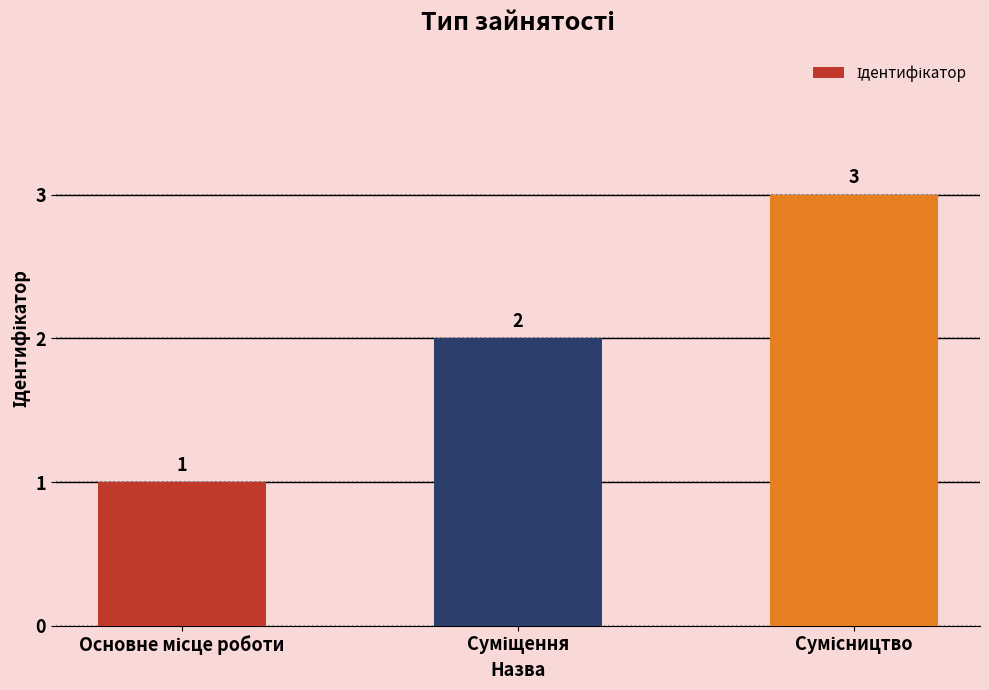

What is the value of the 3rd bar from the left?

3